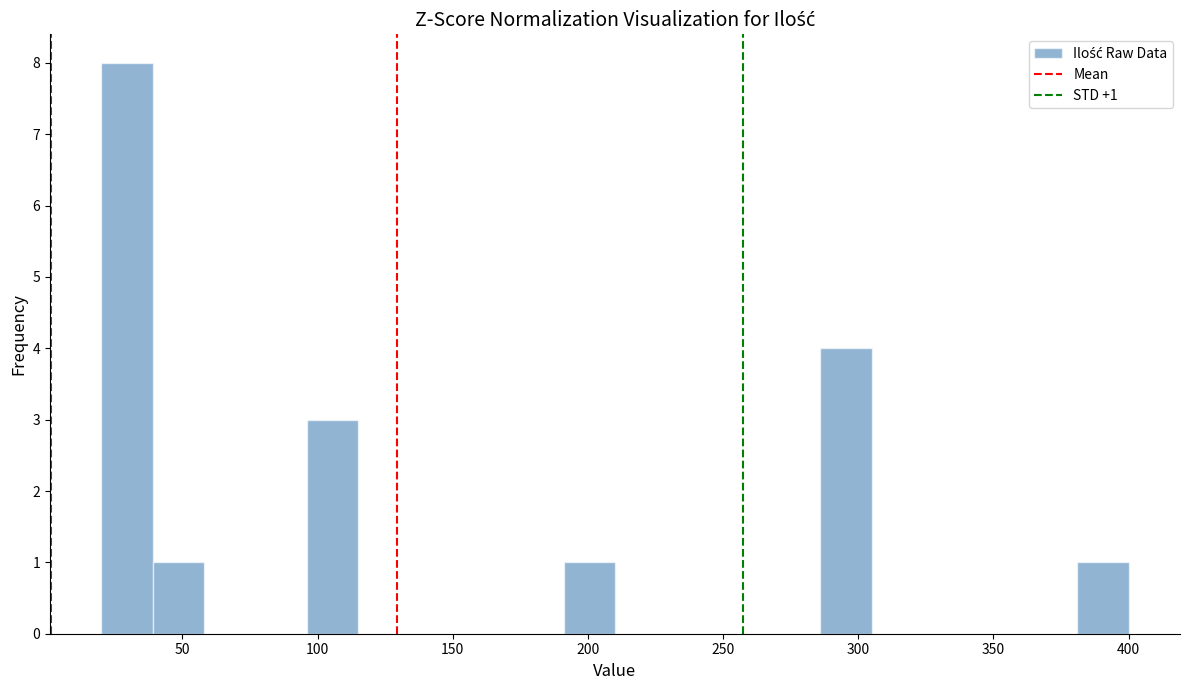

Read against the x-axis, roughly where is the centre of the tallest bar?

30